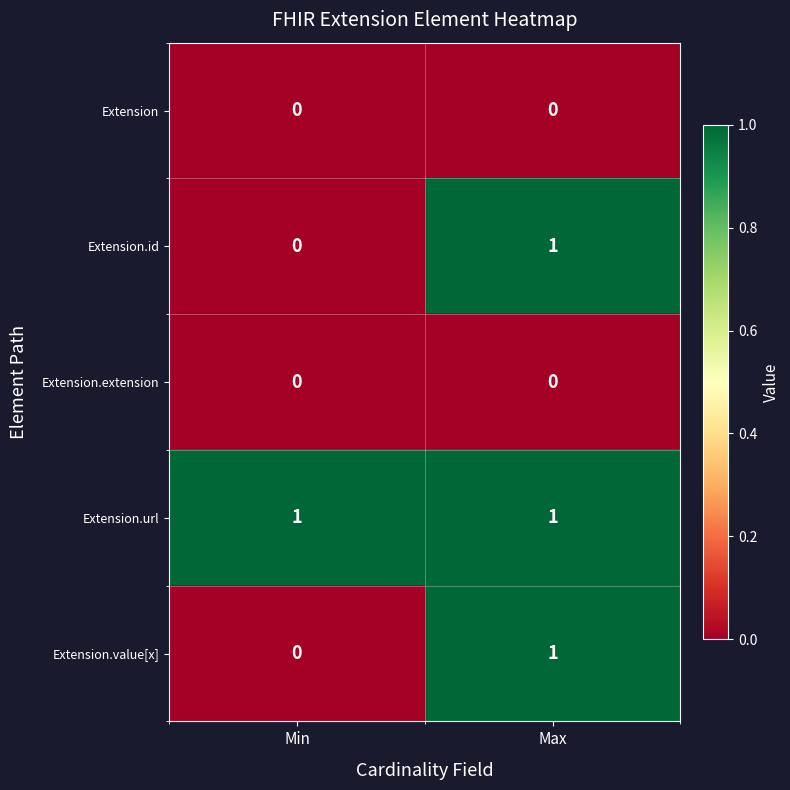

At which category is the sum across all series the highest?

Max